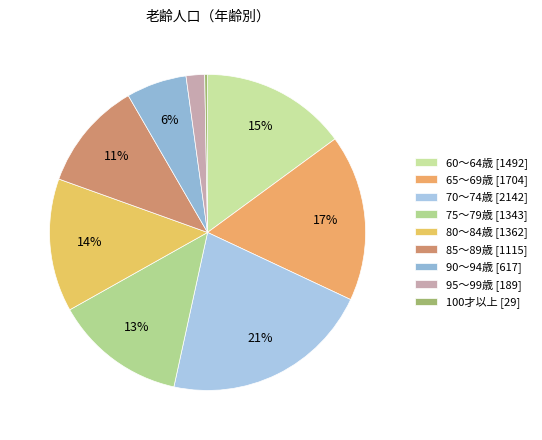

What is the total percentage of 70～74歳 and 85～89歳?

32.6%